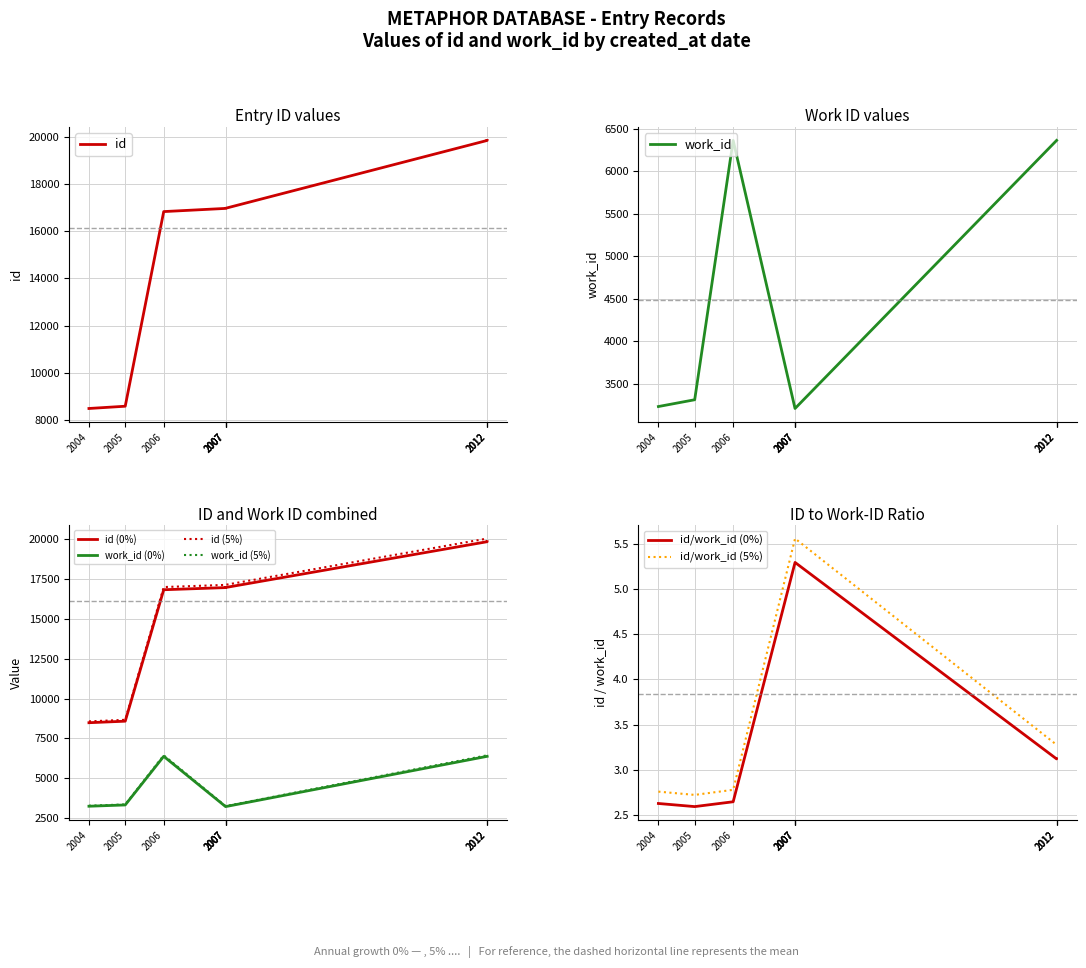

At which label does work_id reach its peak?

2006